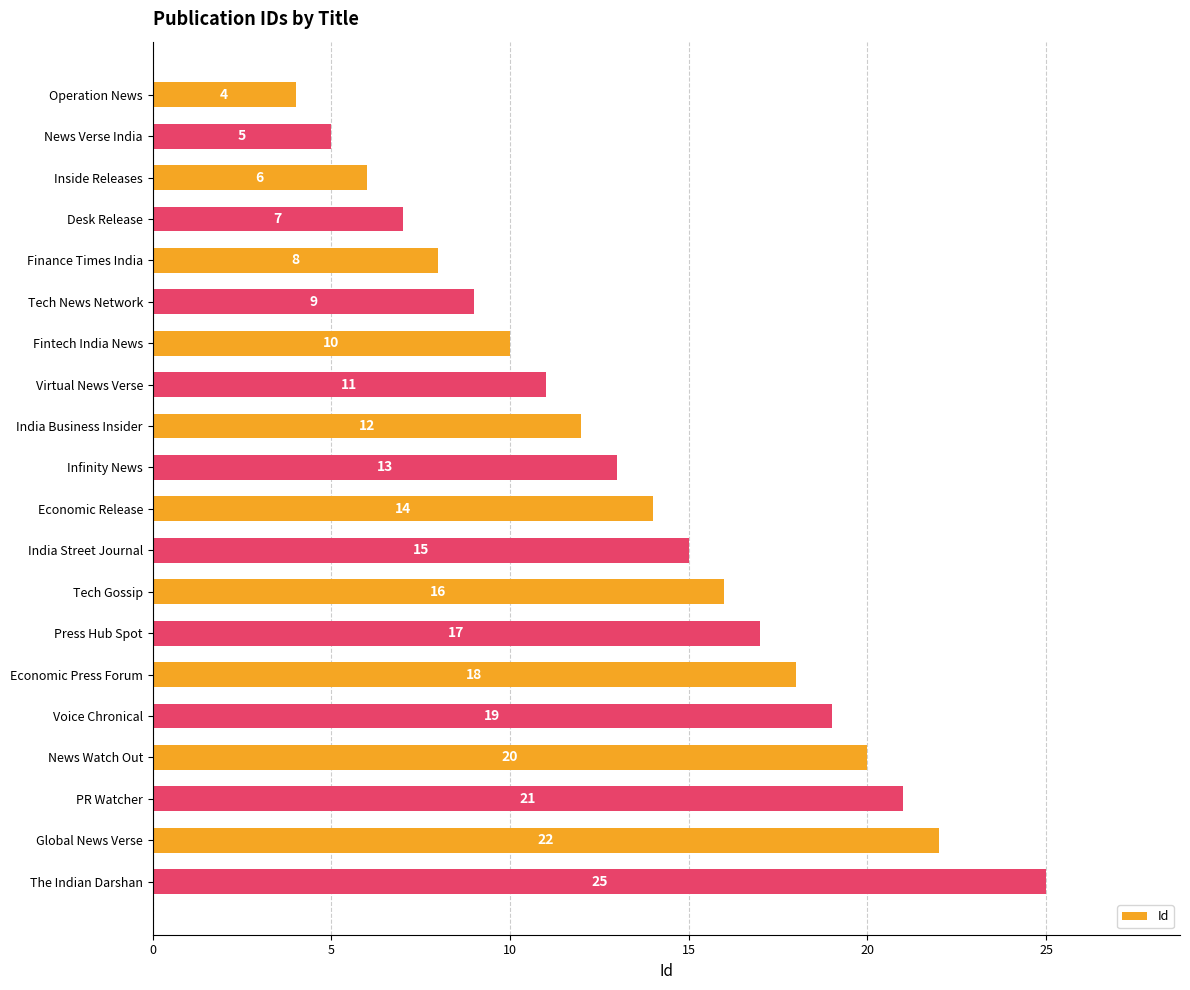

Are the bars grouped side by side (vs. stacked)?

No